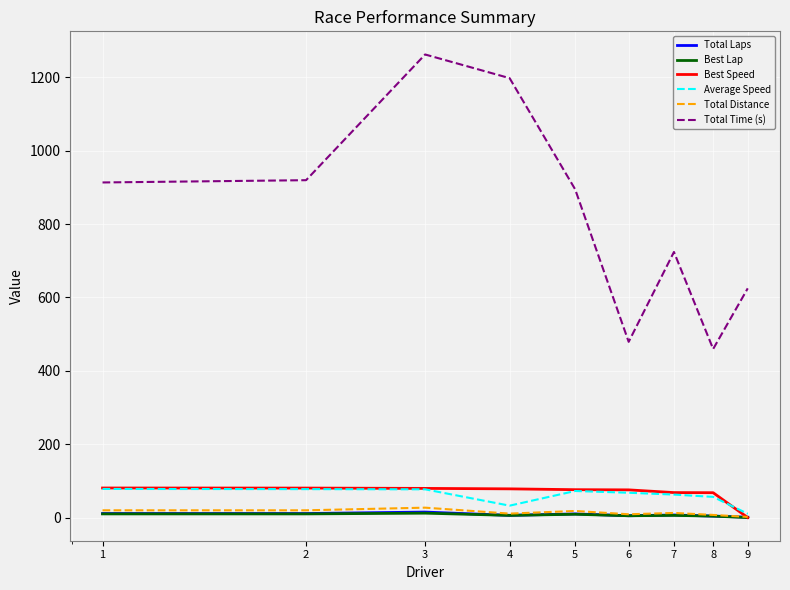

What is the highest value of the Best Speed series?

80.6